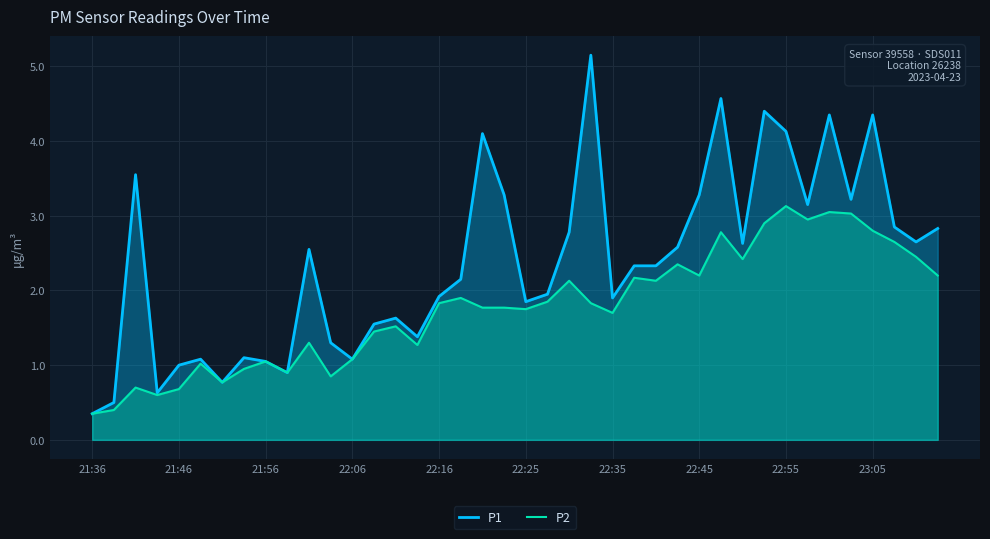

What is the maximum value shown in the chart?

5.2